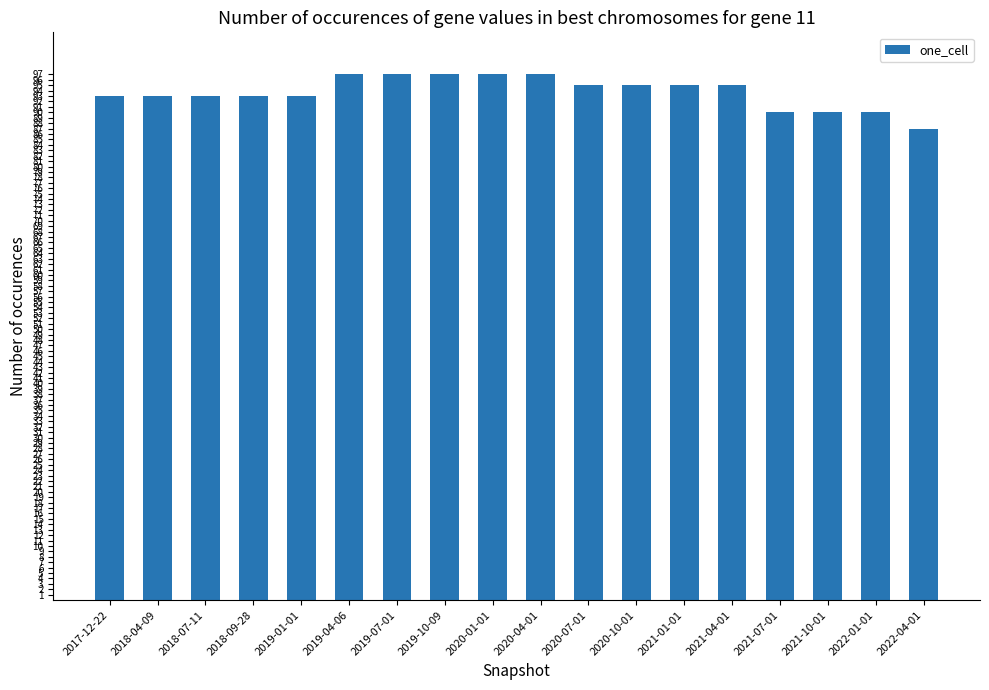

What is the minimum value shown in the chart?

87